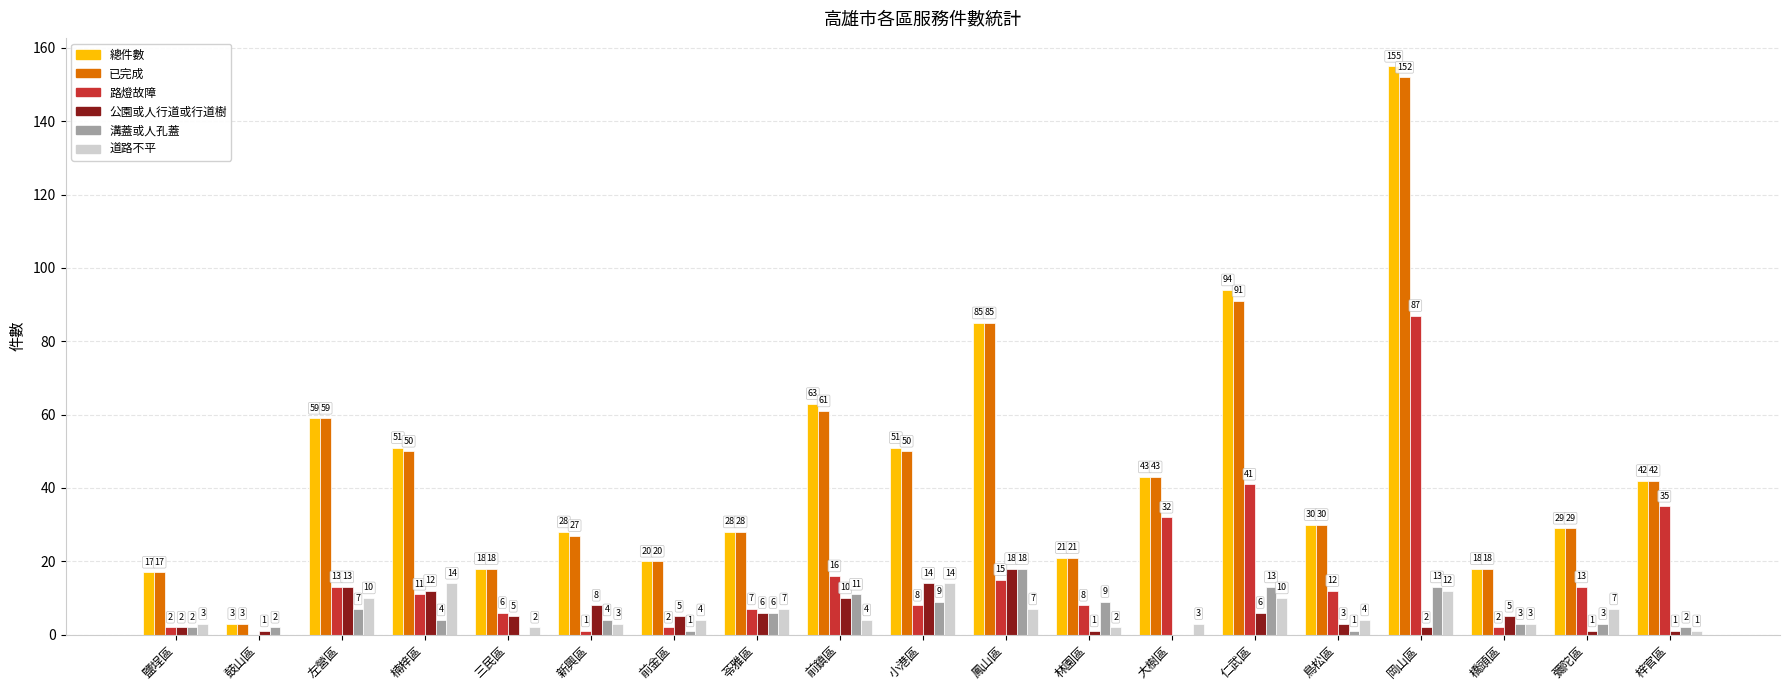

What is the sum of the 道路不平 values at 橋頭區 and 大樹區?

6